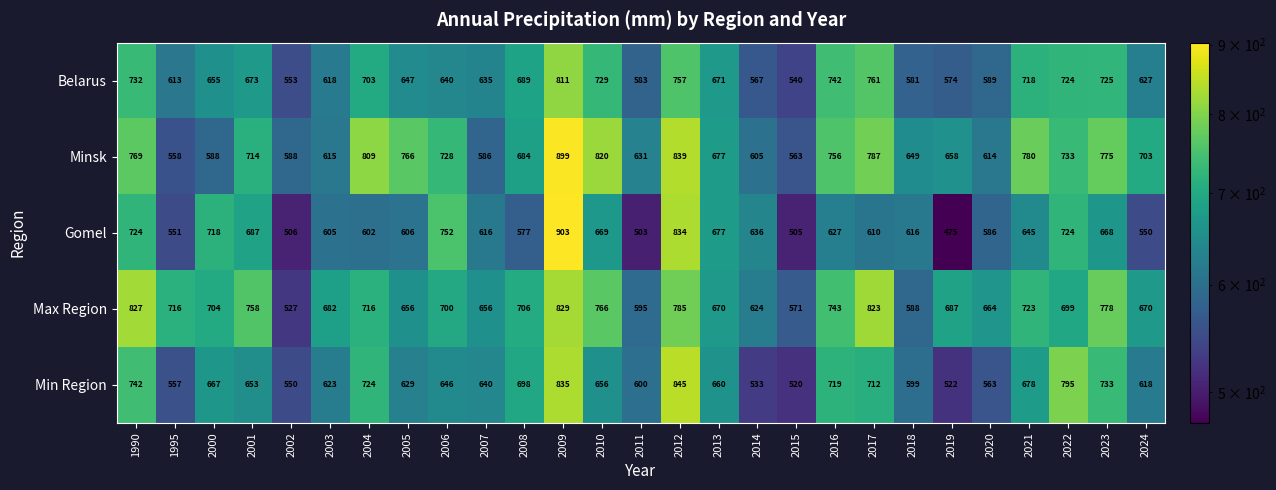

True or false: Max Region has a value of 716 at 1995.

True